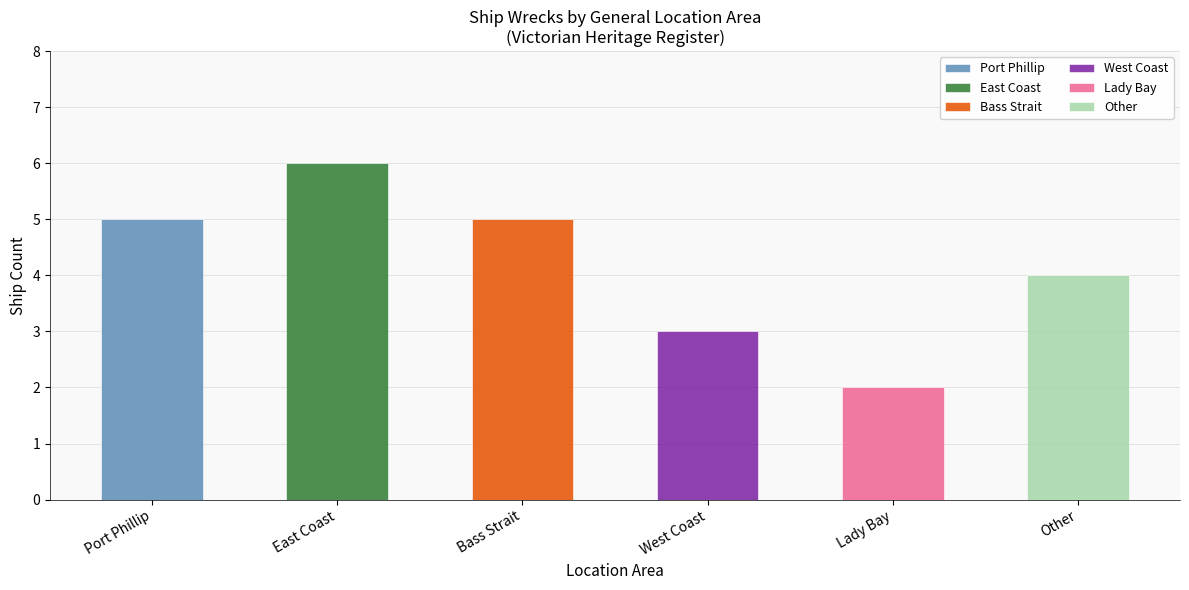

Rank the categories by value from lowest to highest.

Lady Bay, West Coast, Other, Port Phillip, Bass Strait, East Coast